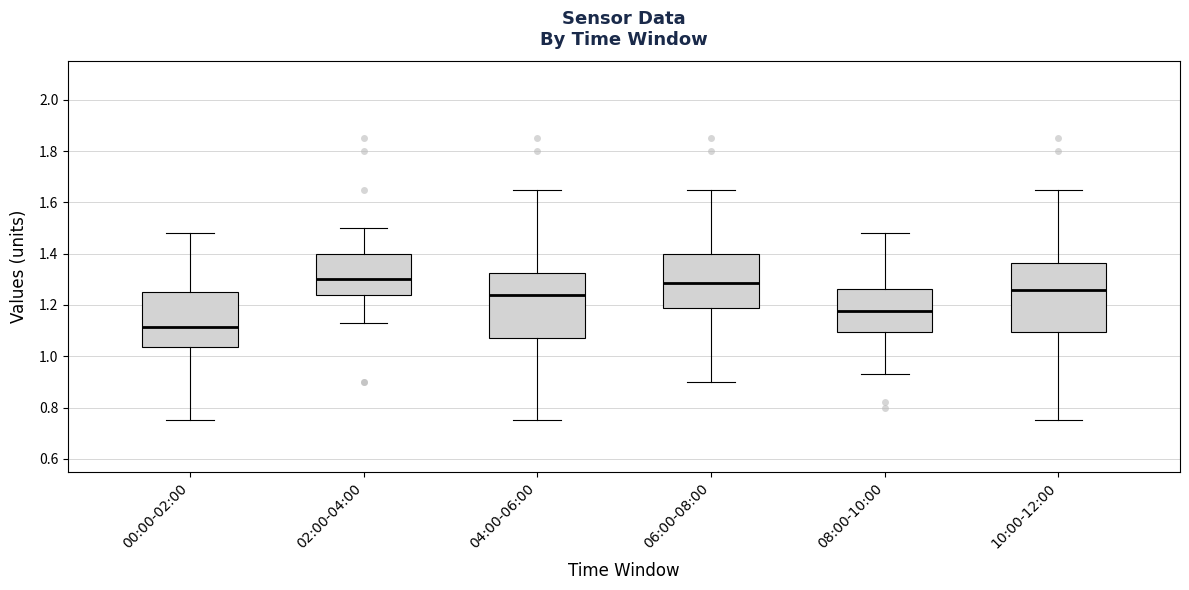

Reading left to right, transcribe this box plot: for each box, give where its median line is, the range the box spans, and where its two whiskers end, as read against the y-axis. The values are not printed on the chart, so give them approximately, as read against the axis.

00:00-02:00: median 1.12, box 1.04 to 1.26, whiskers 0.76 to 1.48
02:00-04:00: median 1.30, box 1.24 to 1.40, whiskers 1.14 to 1.50
04:00-06:00: median 1.24, box 1.08 to 1.32, whiskers 0.76 to 1.66
06:00-08:00: median 1.28, box 1.18 to 1.40, whiskers 0.90 to 1.66
08:00-10:00: median 1.18, box 1.10 to 1.26, whiskers 0.94 to 1.48
10:00-12:00: median 1.26, box 1.10 to 1.36, whiskers 0.76 to 1.66